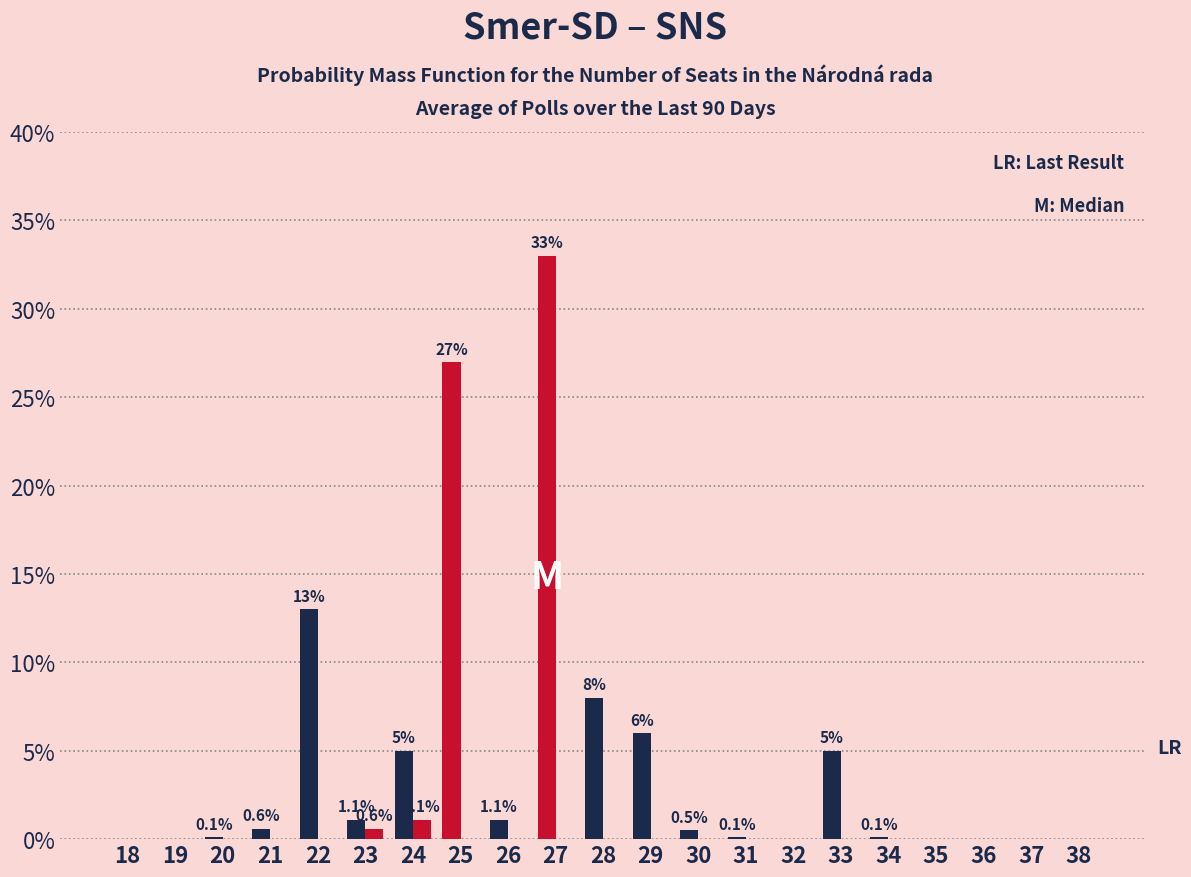

Are the bars horizontal?

No